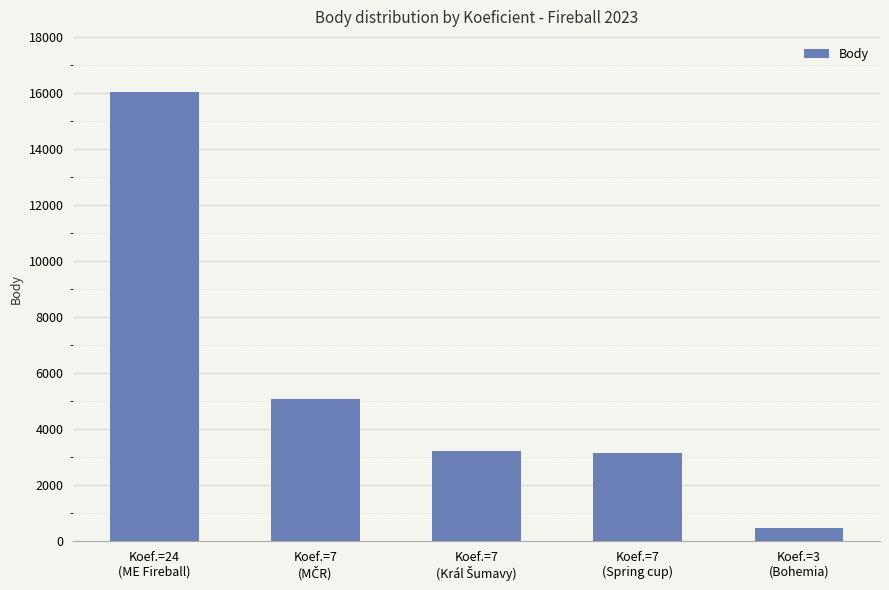

What is the smallest value displayed?

477